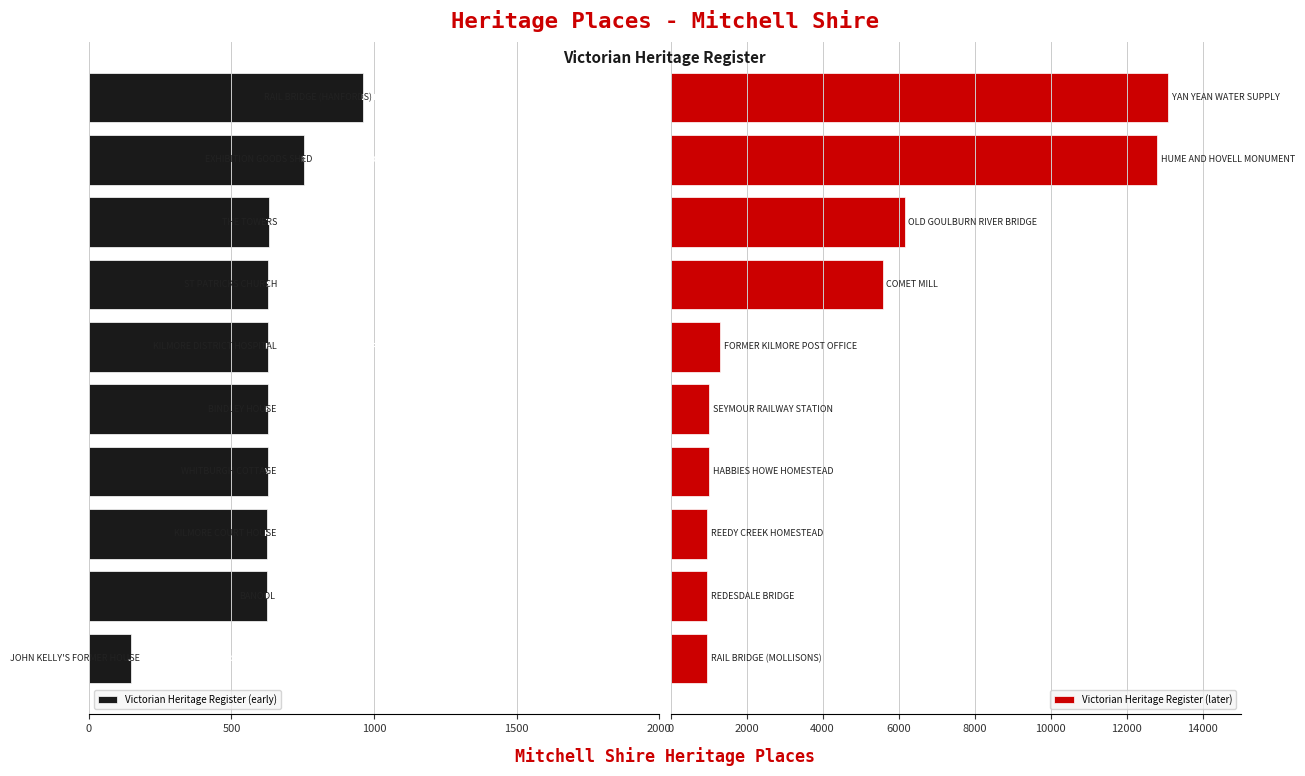

What is the lowest value of the Victorian Heritage Register (later) series?

964